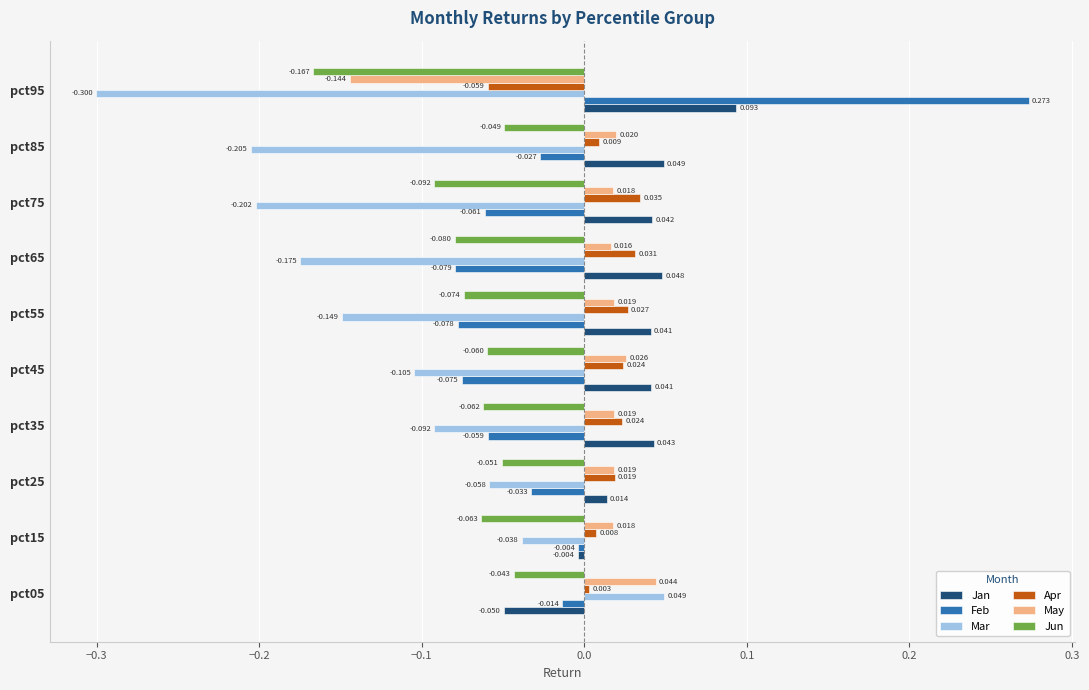

Is the value of Jan at pct45 greater than the value of Apr at pct15?

Yes